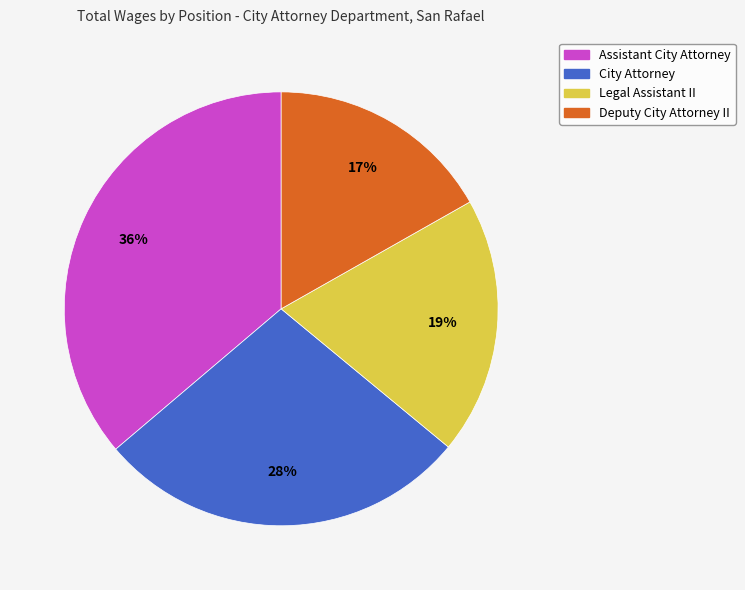

Combined, do City Attorney and Legal Assistant II account for over 50%?

No